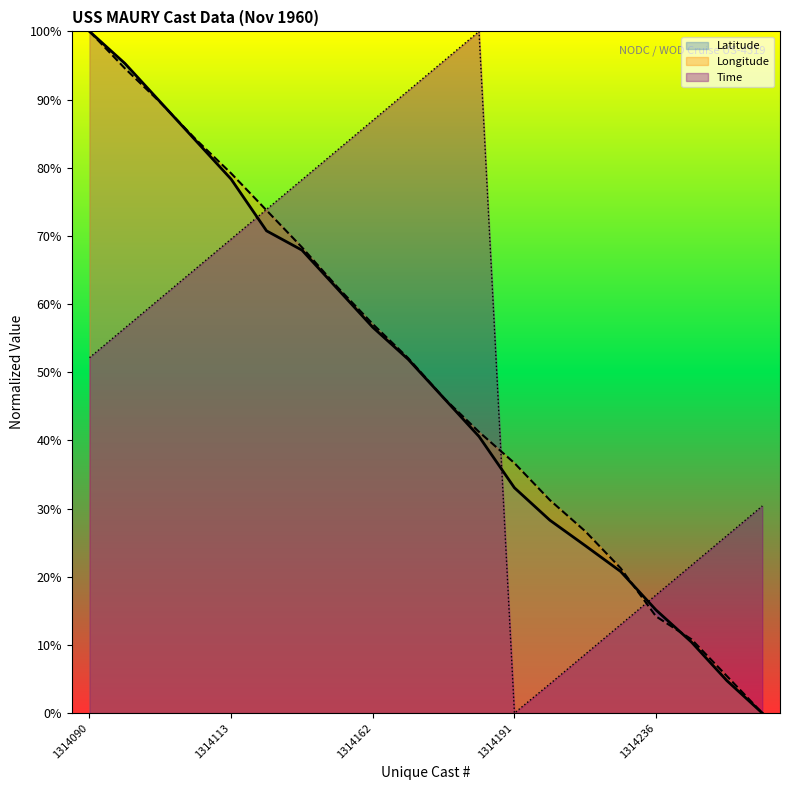

What value does the Time series have at 1314090?

52.1